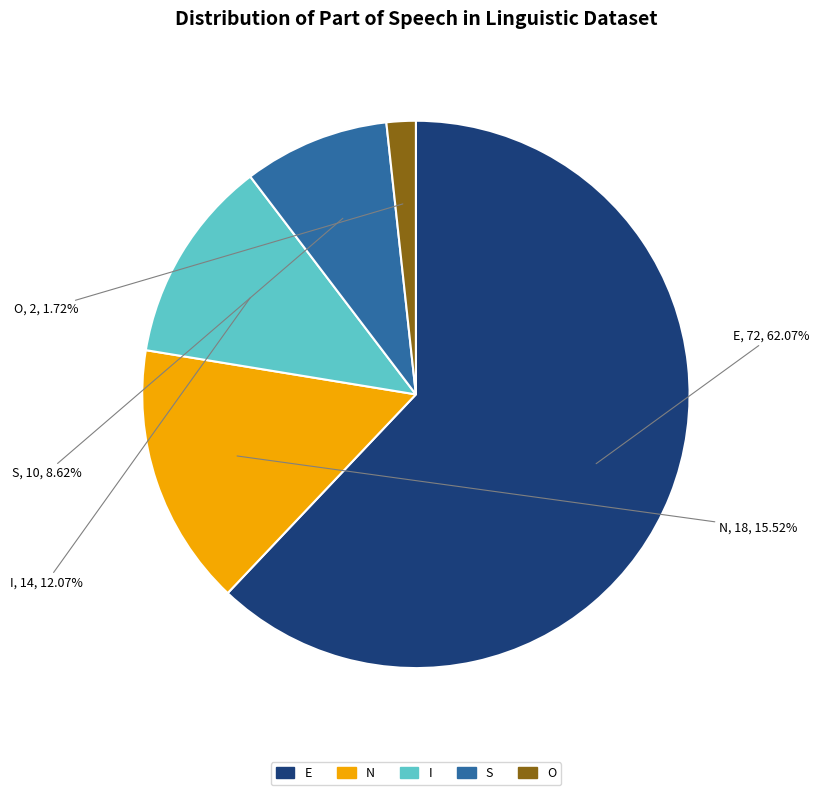

How many slices are in this pie chart?

5